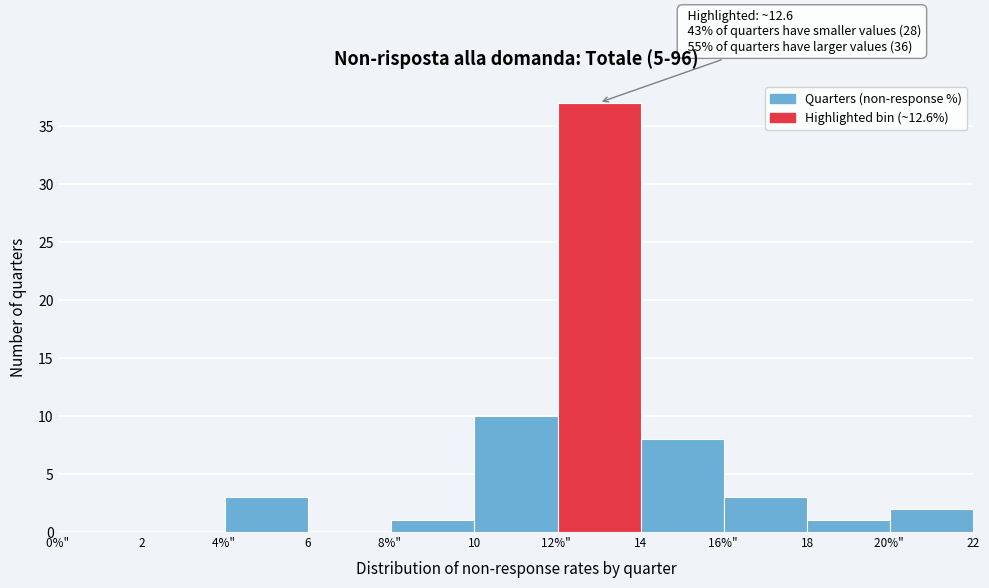

Reading left to right, extract all data points from this chart.

0%" =0	2=0	4%" =3	6=0	8%" =1	10=10	12%" =37	14=8	16%" =3	18=1	20%" =2